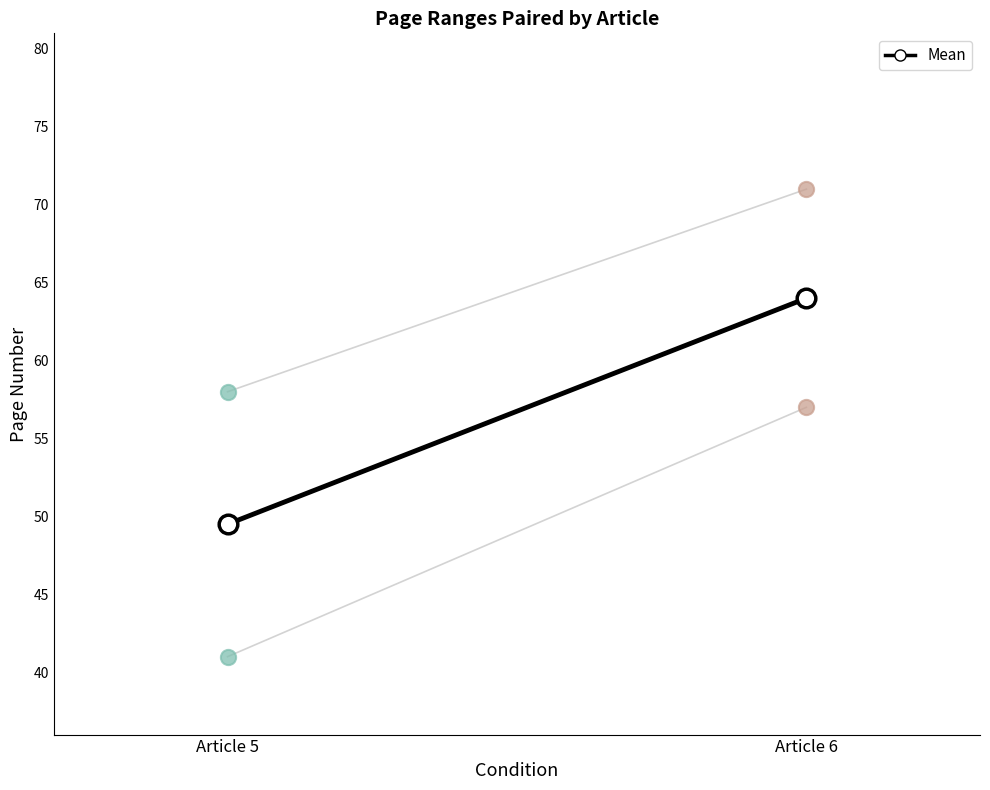

Approximately how many times larger is the value at Article 5 compared to Article 6?

0.8